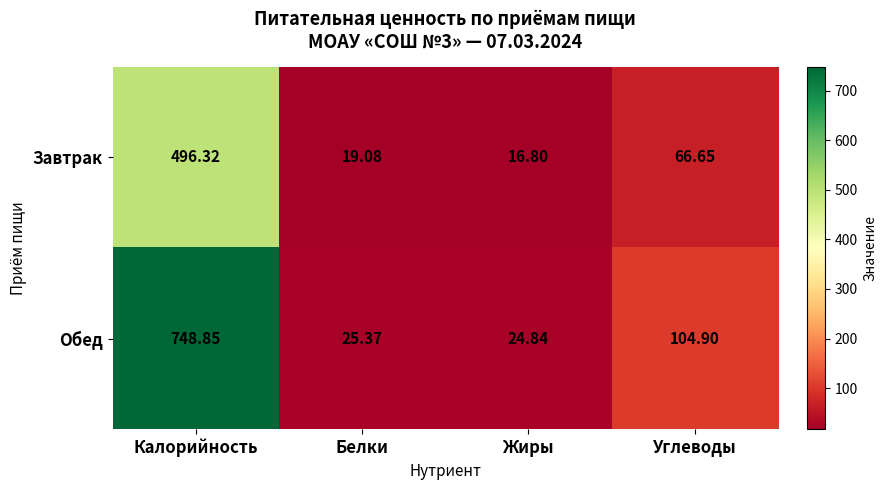

At which label does Завтрак first exceed 66?

Калорийность